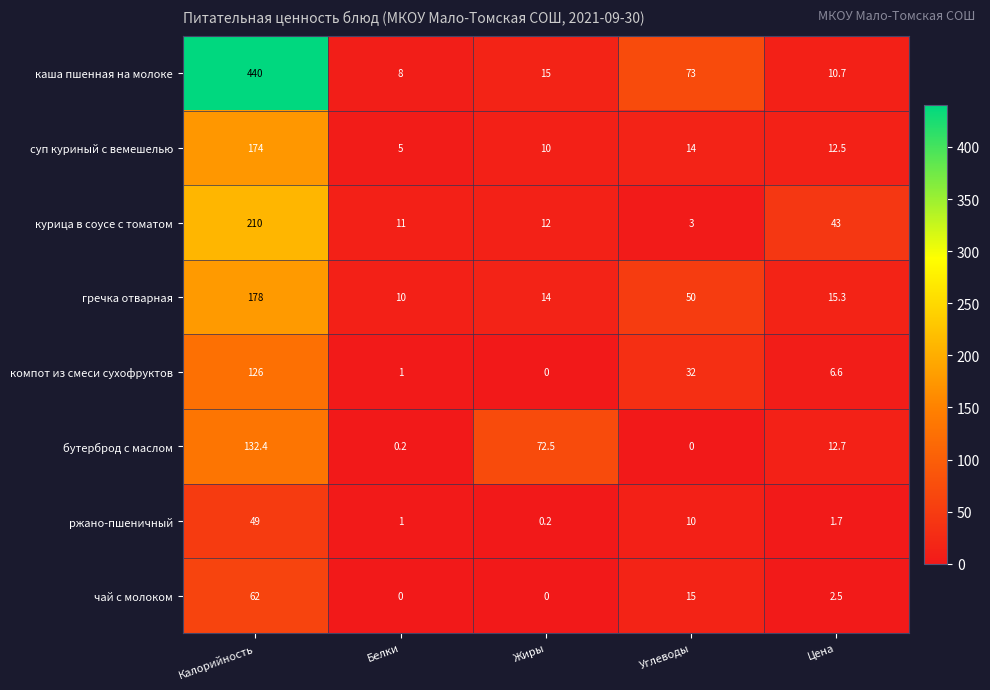

What is the sum of all курица в соусе с томатом values?

279.0